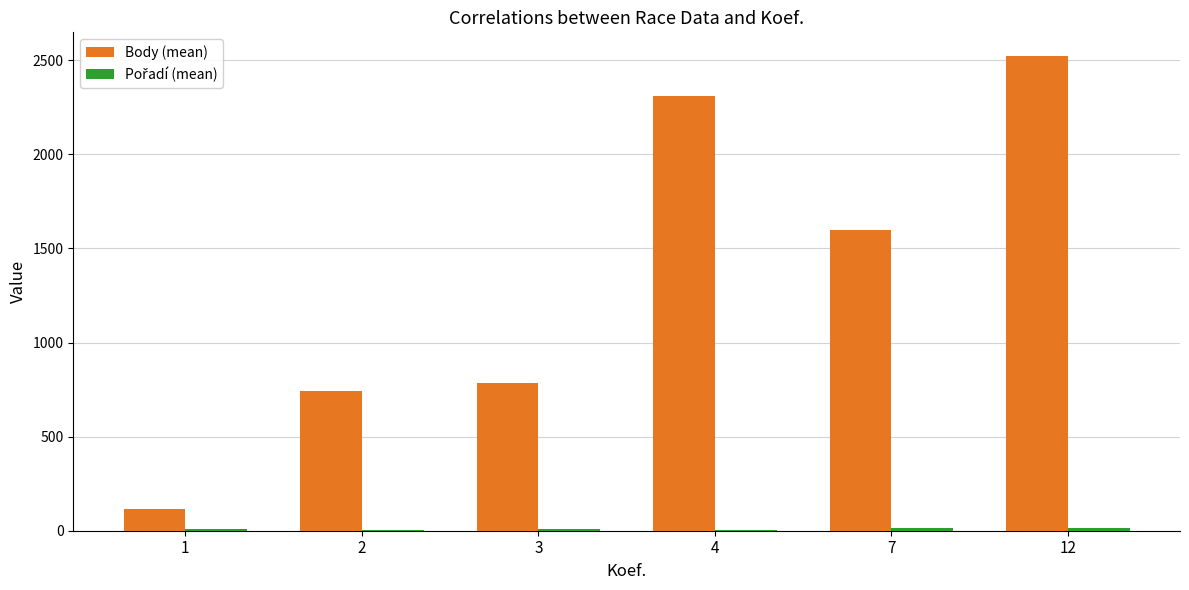

Between 4 and 12, which series saw the biggest shift?

Body (mean)